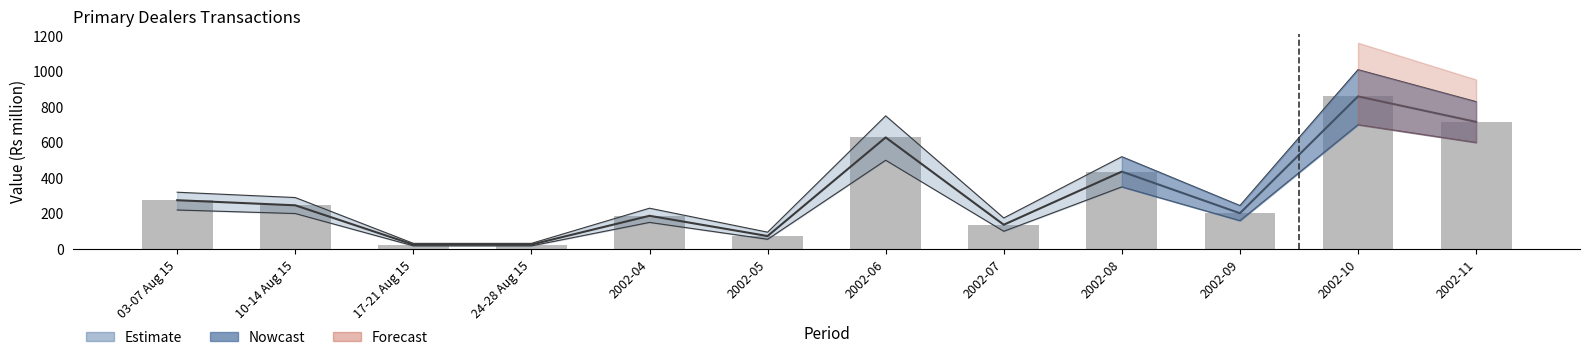

The value at 10-14 Aug 15 is 112.6. True or false?

False